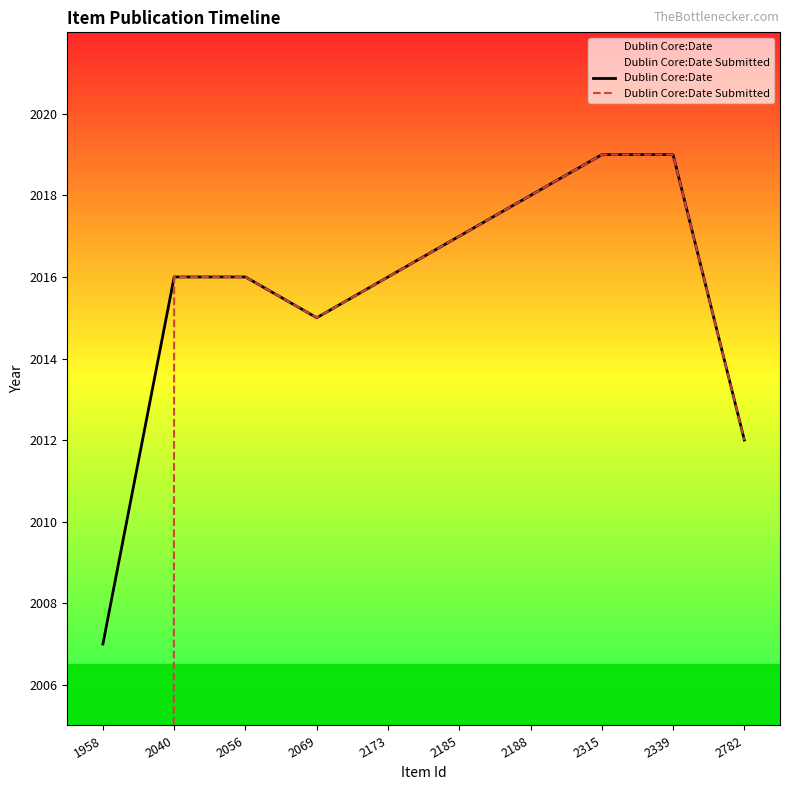

Rank the series by their average value, from highest to lowest.

Dublin Core:Date, Dublin Core:Date Submitted